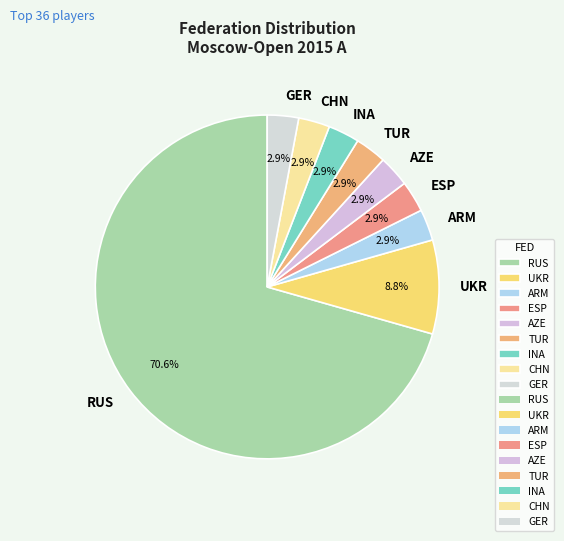

Which slice is the largest?

RUS